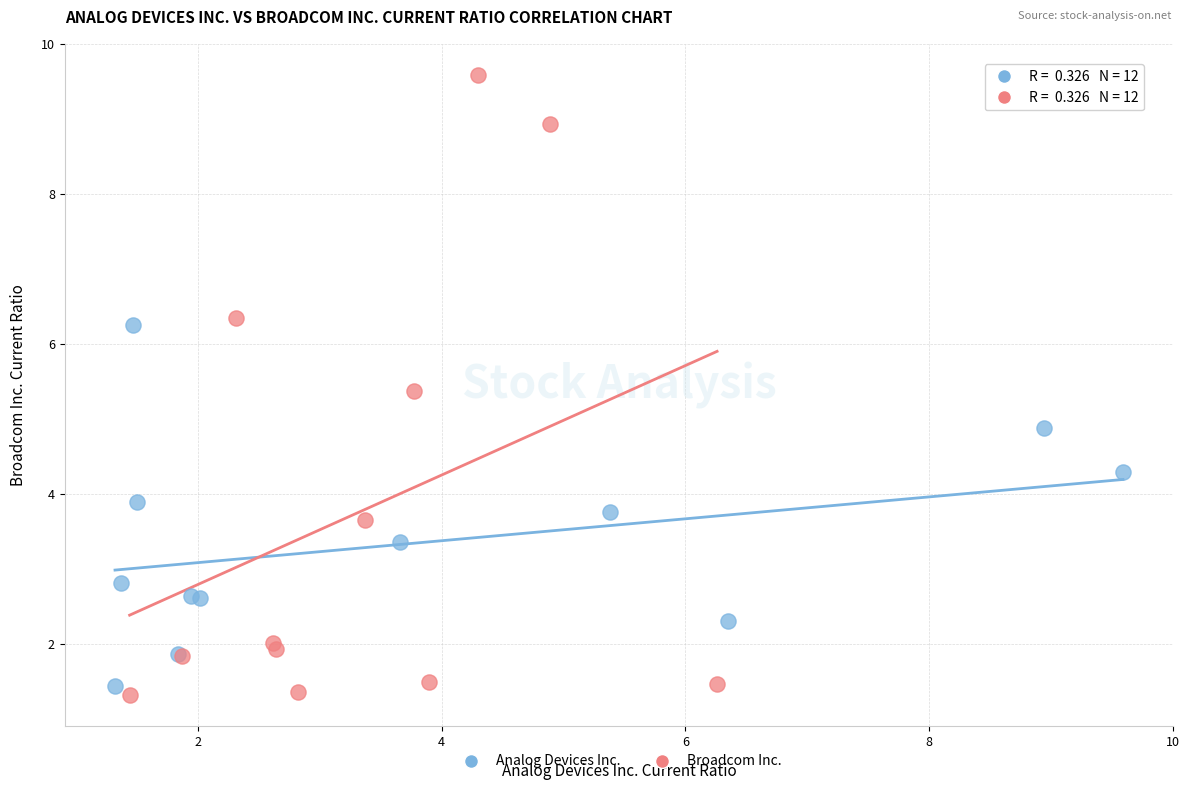

Which series has the widest spread of Y values?

Broadcom Inc.